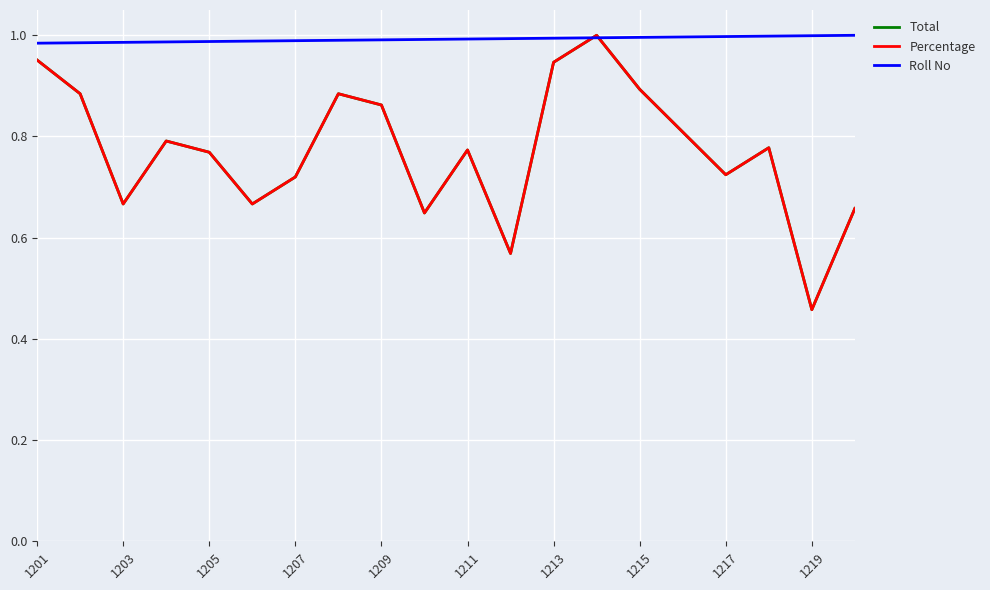

Which series has the widest spread of values?

Percentage